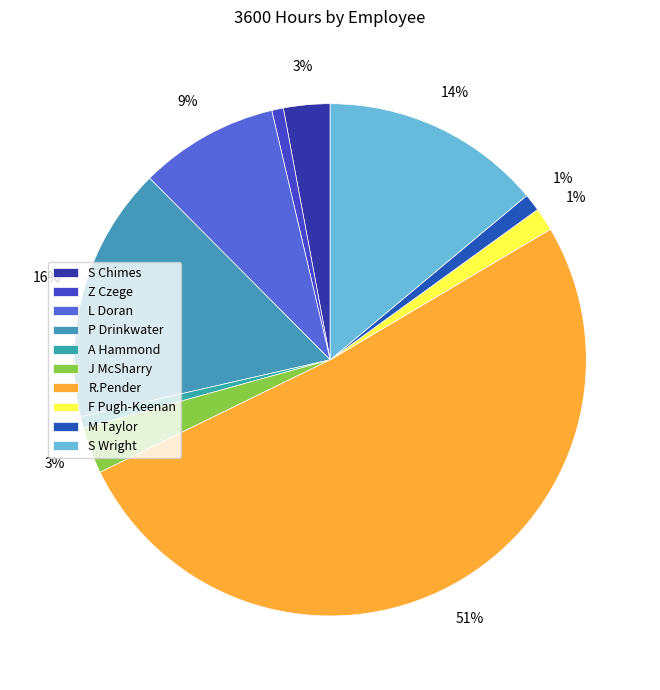

Rank the categories by value from lowest to highest.

Z Czege, A Hammond, M Taylor, F Pugh-Keenan, S Chimes, J McSharry, L Doran, S Wright, P Drinkwater, R.Pender